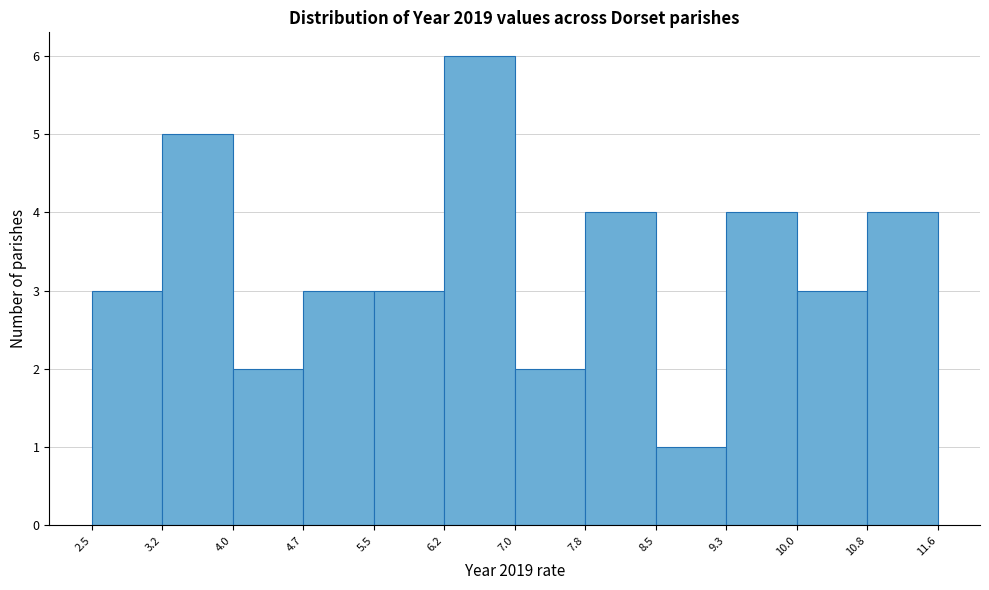

Reading left to right, transcribe this chart: for each bar, give the range it covers on the x-axis and its height. The values are not printed on the chart, so give them approximately, as read against the axis.

2.5 to 3.2: 3
3.2 to 4.0: 5
4.0 to 4.7: 2
4.7 to 5.5: 3
5.5 to 6.2: 3
6.2 to 7.0: 6
7.0 to 7.8: 2
7.8 to 8.5: 4
8.5 to 9.3: 1
9.3 to 10.0: 4
10.0 to 10.8: 3
10.8 to 11.6: 4